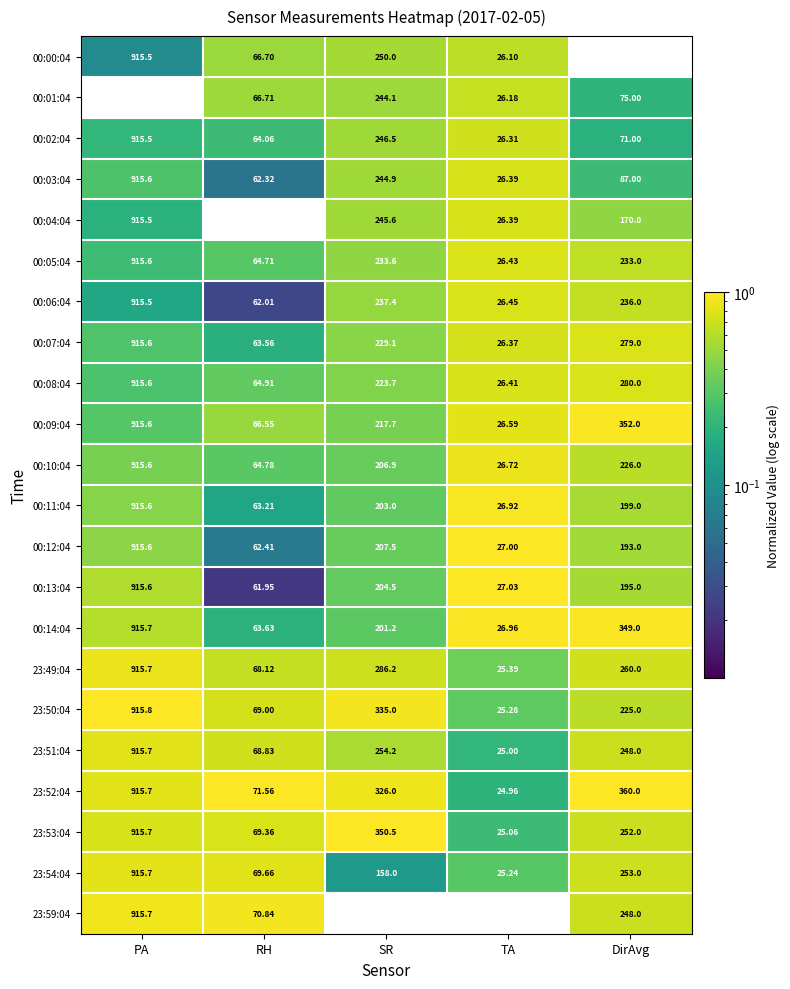

List the labels in order of 23:51:04 value, largest first.

PA, SR, DirAvg, RH, TA